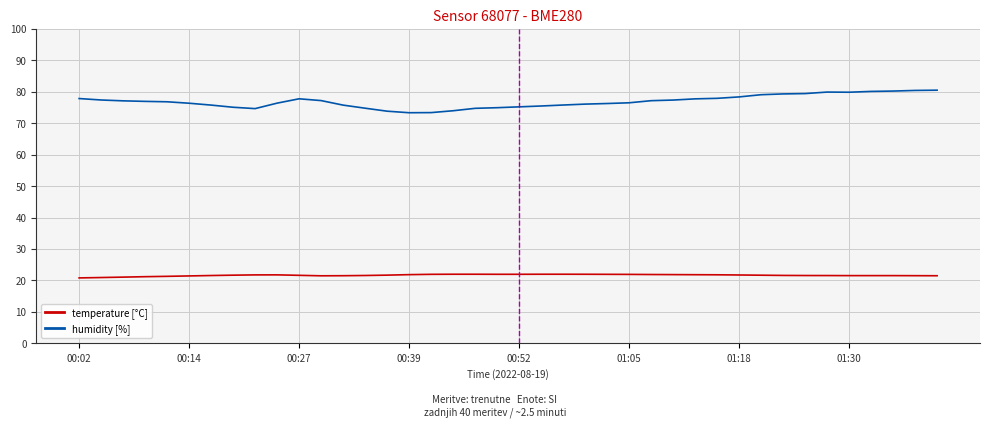

At how many categories does at least one series exceed 21?

40